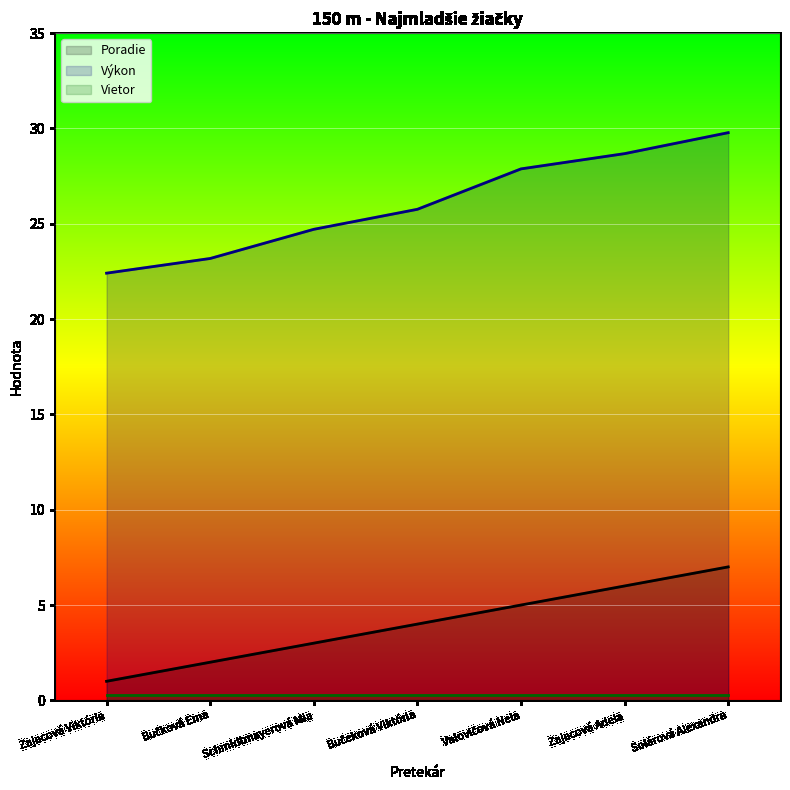

True or false: Poradie and Výkon intersect in this chart.

False